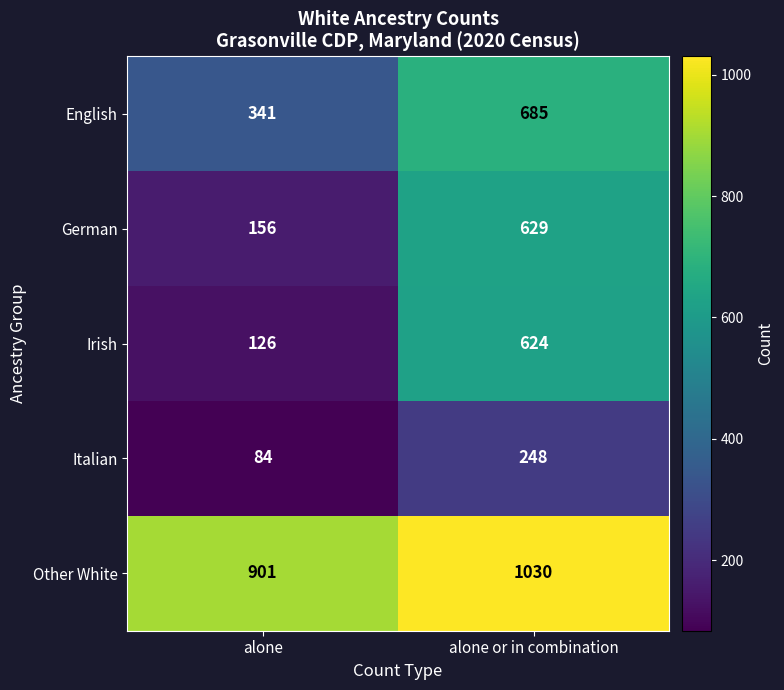

What is the minimum value shown in the chart?

84